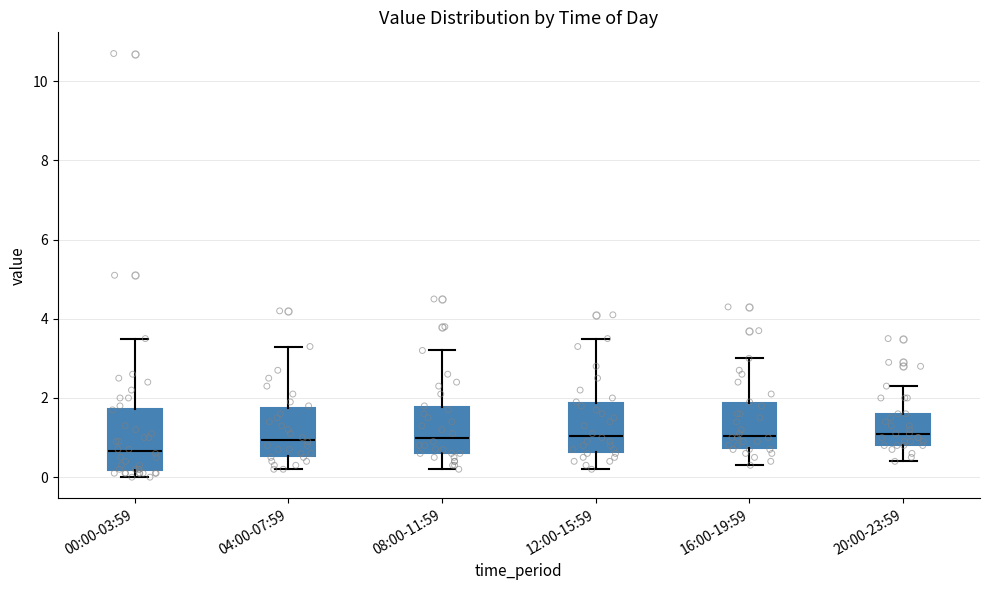

Which box is the tallest, from its lower edge to its upper edge?

00:00-03:59